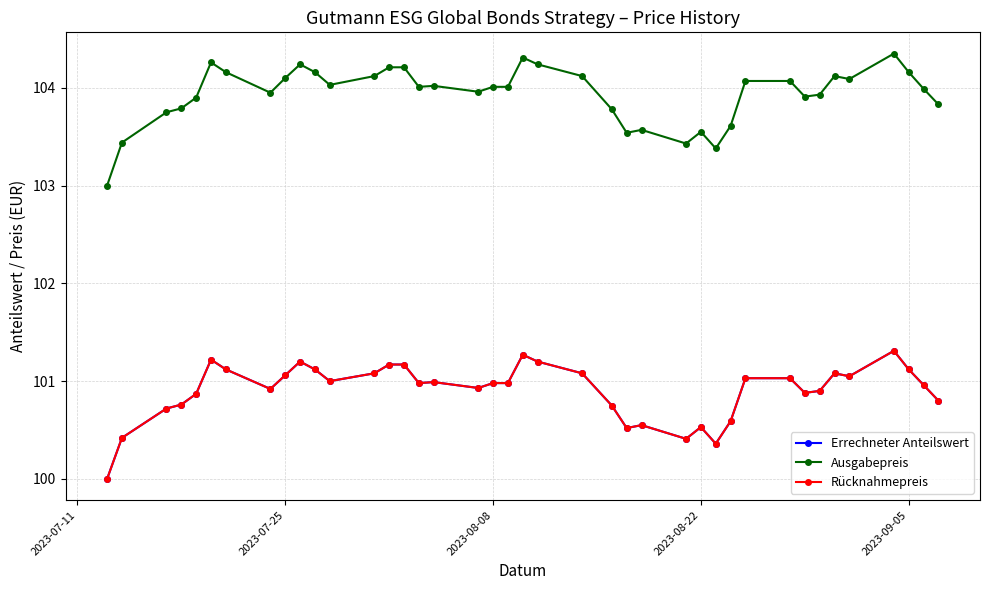

Does the chart have visible grid lines?

Yes